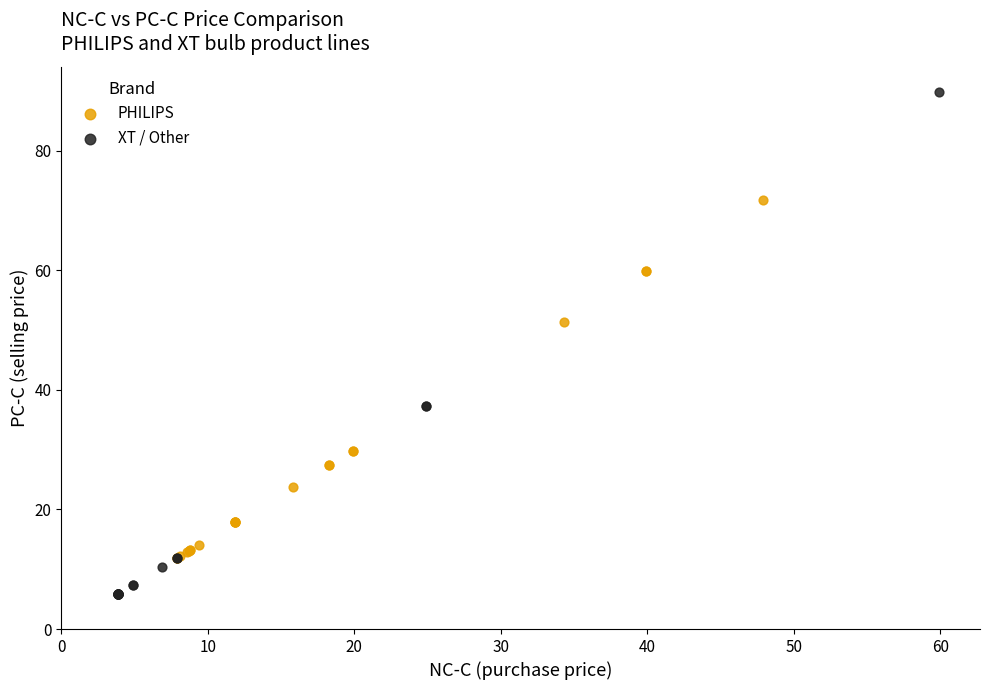

Which series contains the lowest Y value?

XT / Other